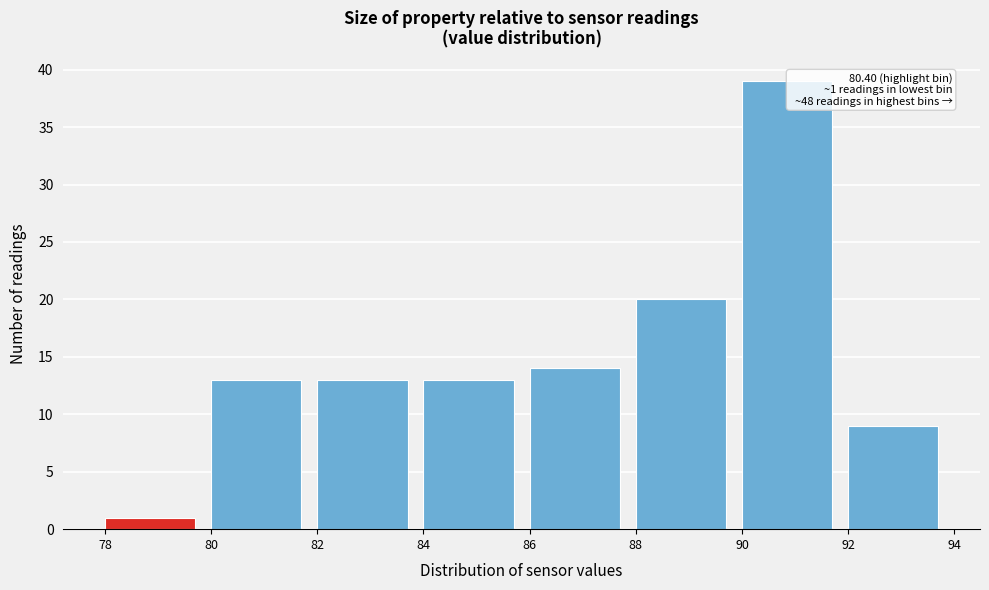

Over which range of the x-axis is the bar tallest?

90 to 92